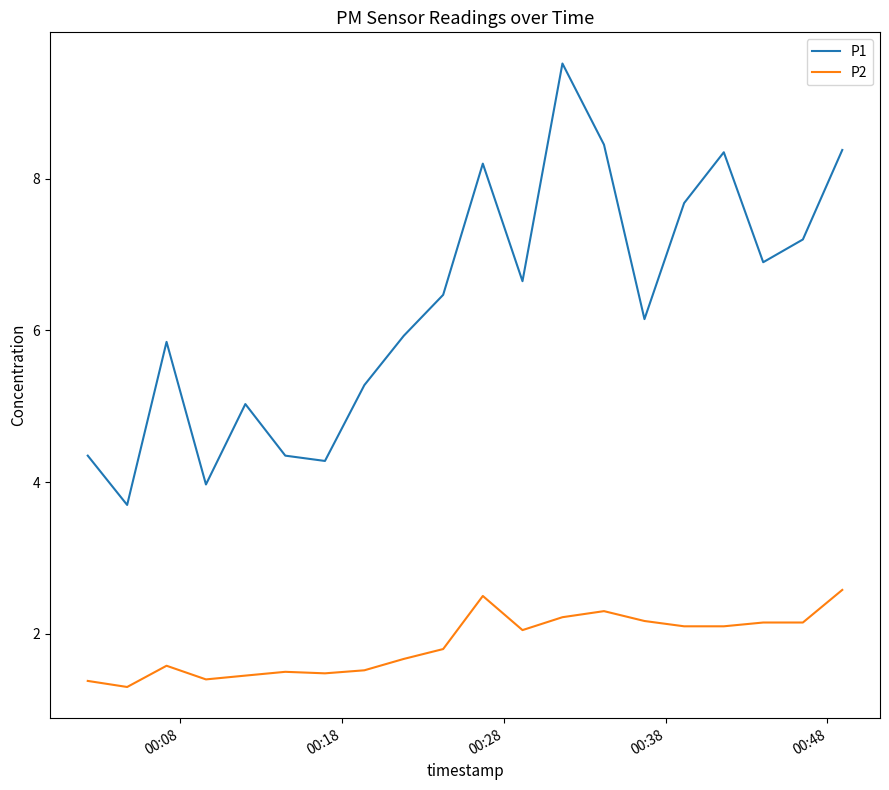

What is the difference between the maximum and minimum values in the P2 series?

1.3